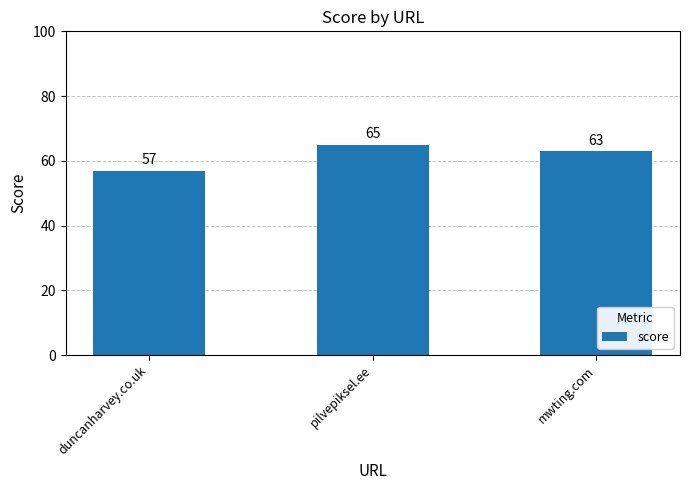

What is the difference between the maximum and minimum values?

8